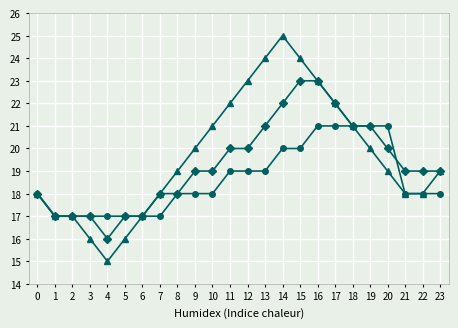

What is the total value across all series at 12?

62